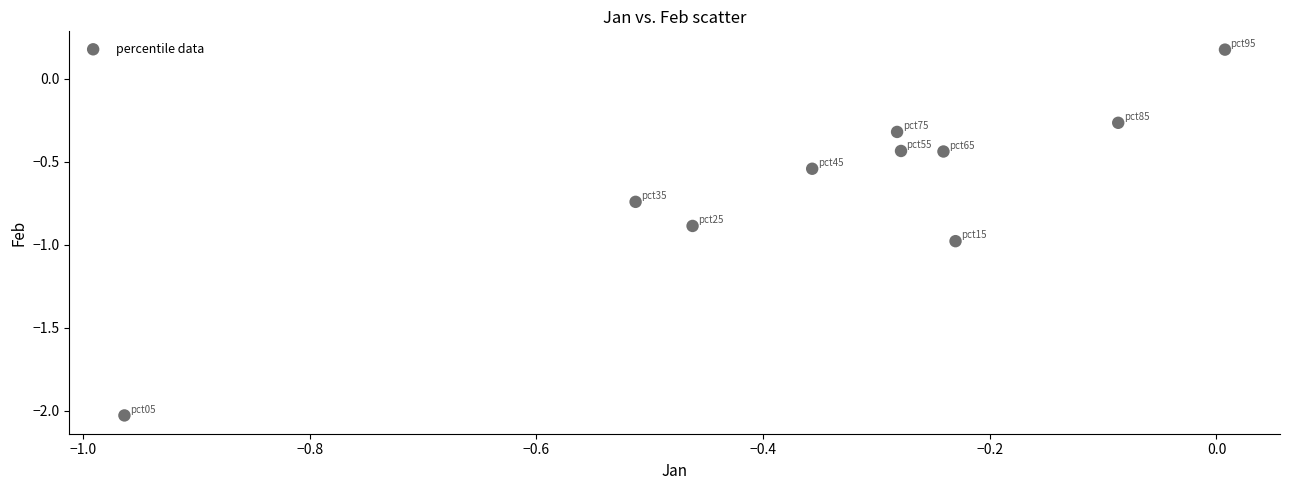

What is the range of Y values (max minus min)?

2.2